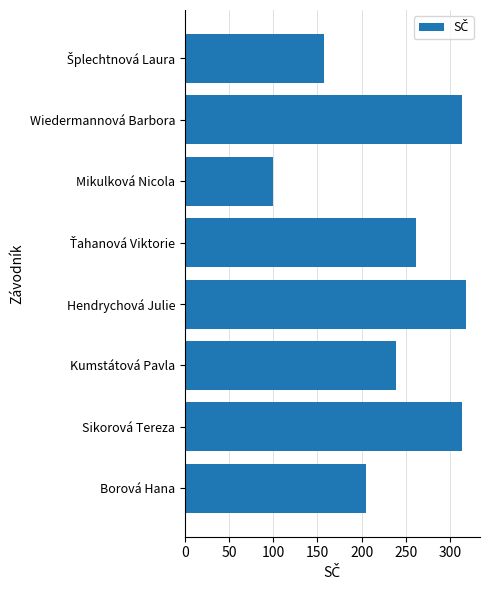

At which label is the value closest to 209?

Borová Hana